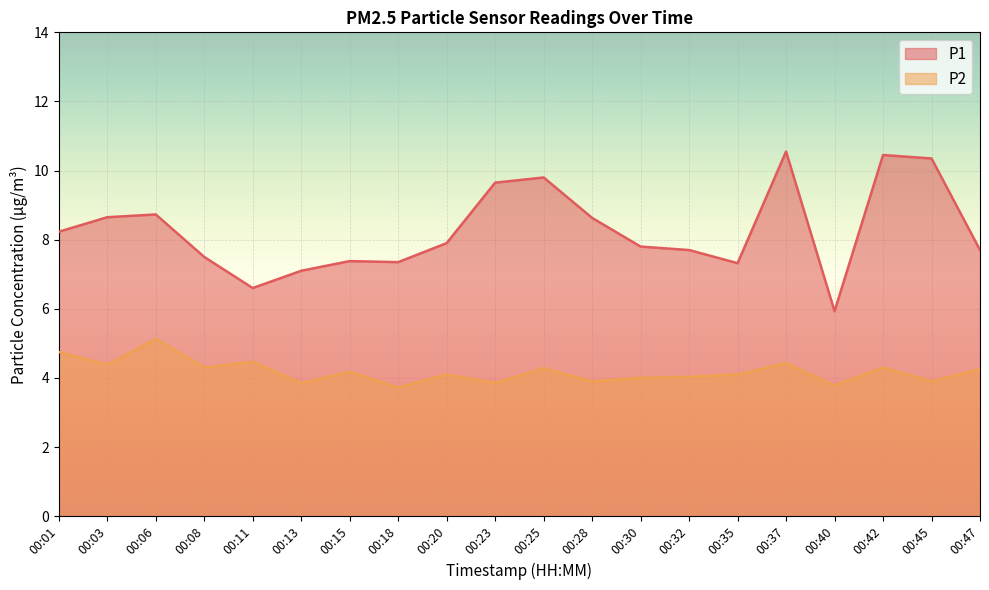

How many categories are shown in the chart?

20